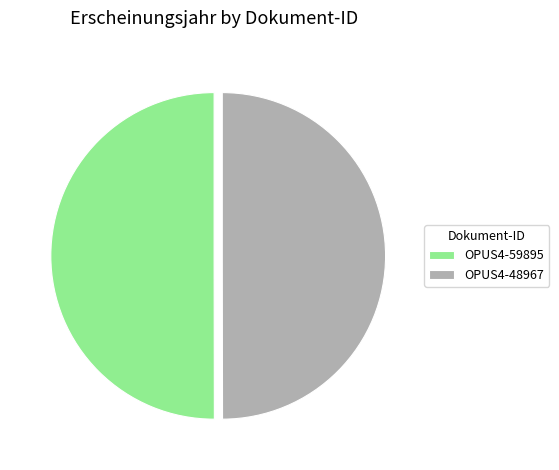

The OPUS4-59895 slice represents 41% of the pie. True or false?

False